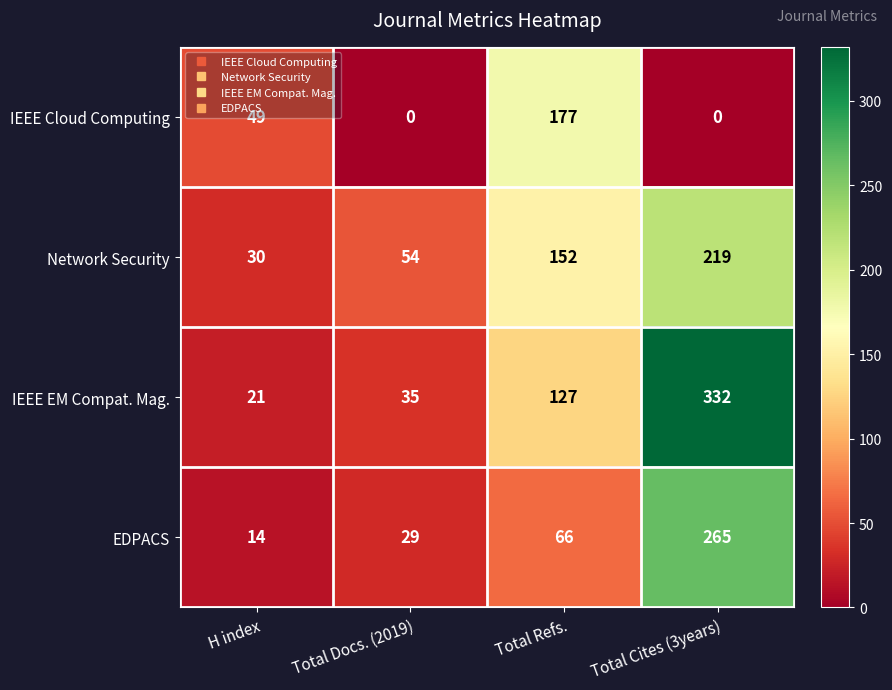

At which category is the sum across all series the highest?

Total Cites (3years)